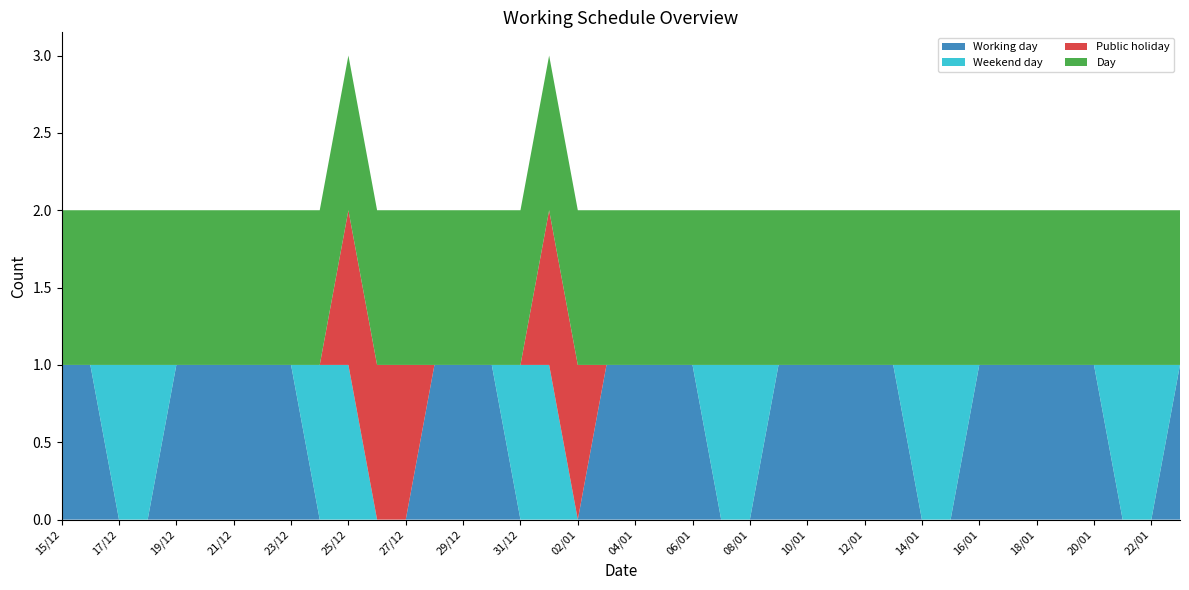

Reading right to left, what are all the values shown in this chart?

Working day: 1	0	0	1	1	1	1	1	0	0	1	1	1	1	1	0	0	1	1	1	1	0	0	0	1	1	1	0	0	0	0	1	1	1	1	1	0	0	1	1
Weekend day: 0	1	1	0	0	0	0	0	1	1	0	0	0	0	0	1	1	0	0	0	0	0	1	1	0	0	0	0	0	1	1	0	0	0	0	0	1	1	0	0
Public holiday: 0	0	0	0	0	0	0	0	0	0	0	0	0	0	0	0	0	0	0	0	0	1	1	0	0	0	0	1	1	1	0	0	0	0	0	0	0	0	0	0
Day: 1	1	1	1	1	1	1	1	1	1	1	1	1	1	1	1	1	1	1	1	1	1	1	1	1	1	1	1	1	1	1	1	1	1	1	1	1	1	1	1